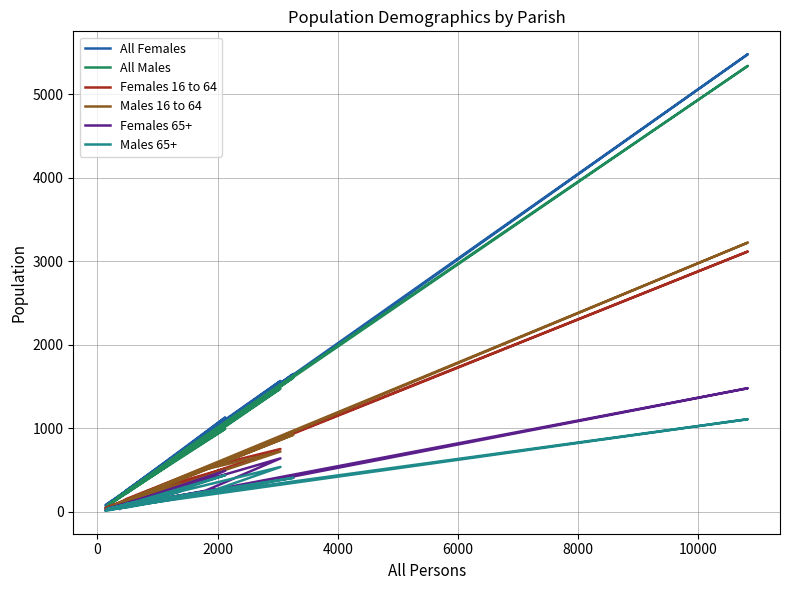

Count the number of data series in this chart.

6